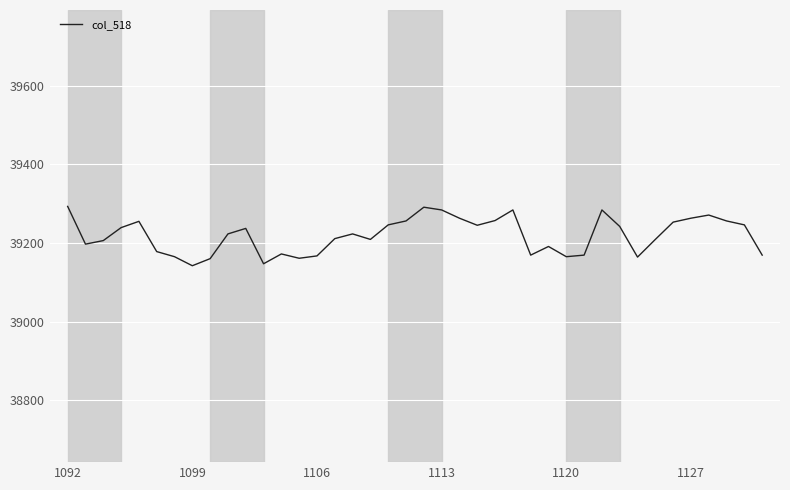

What is the maximum value shown in the chart?

39293